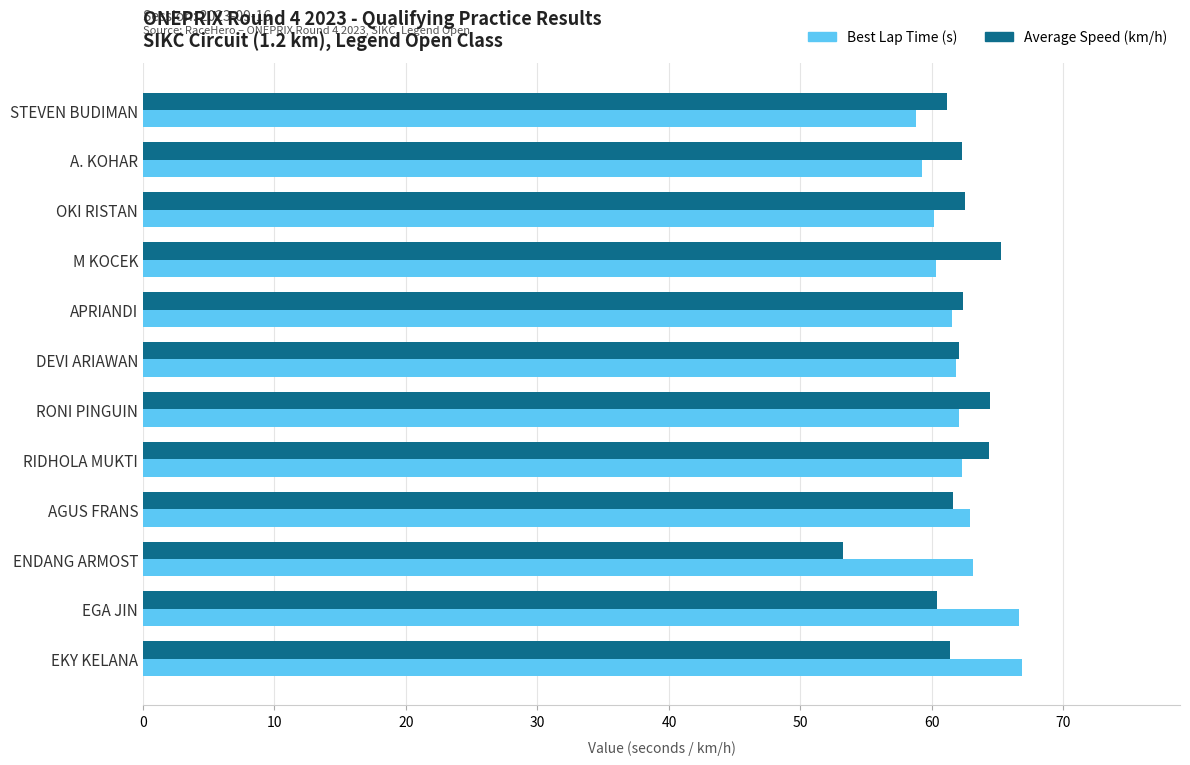

What is the difference between the highest and lowest values at STEVEN BUDIMAN?

2.4